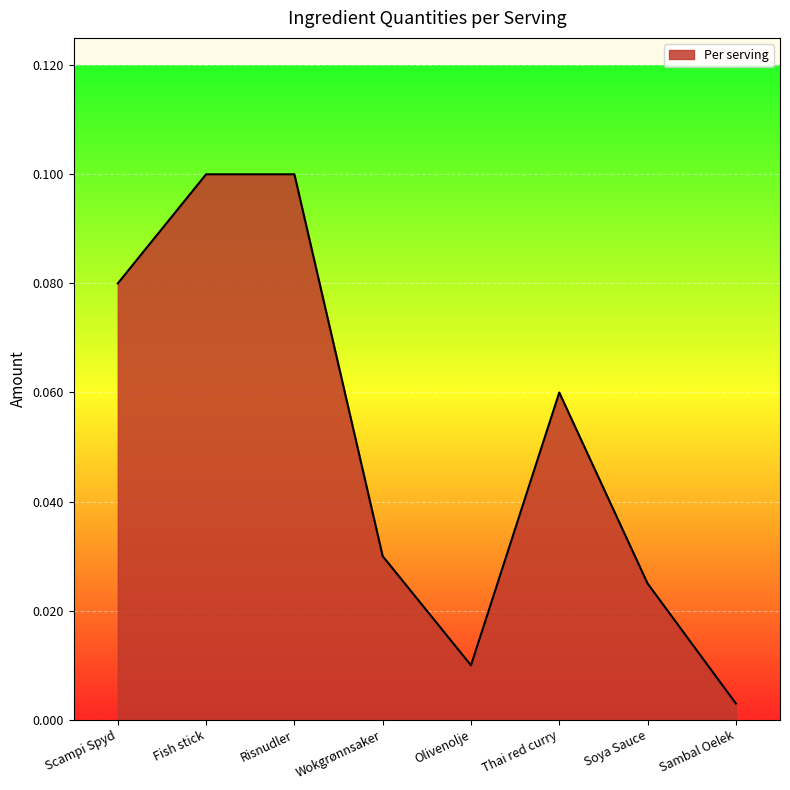

What position from the left is Fish stick?

2